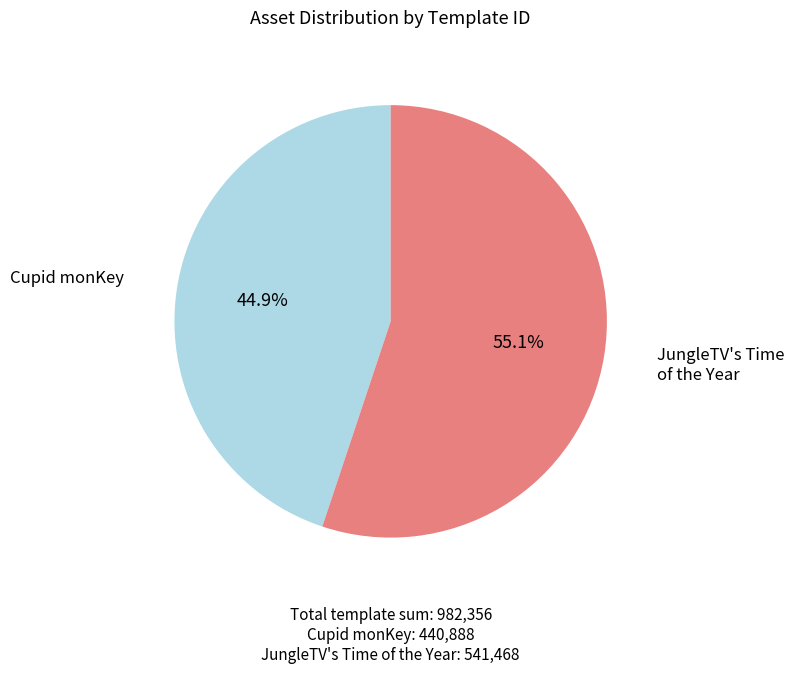

Count the number of slices in the pie.

2